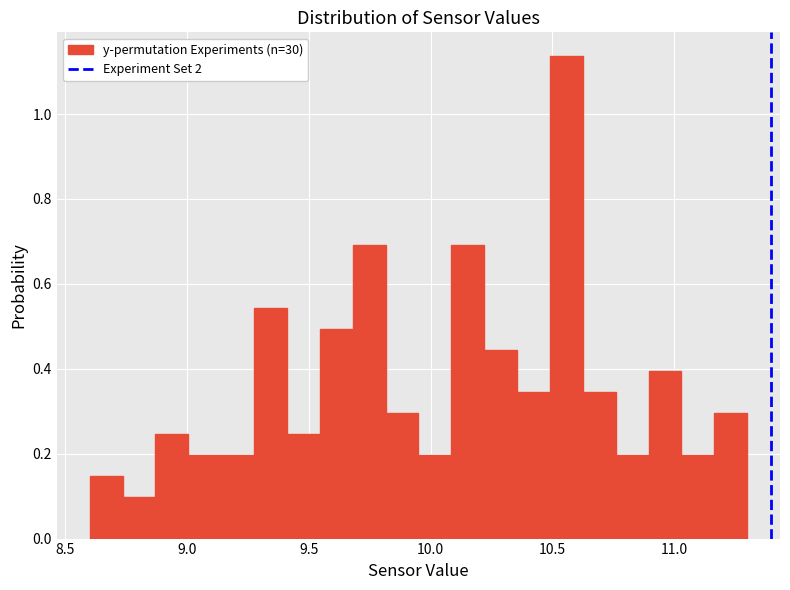

Around what value on the x-axis is the tallest bar? Give the approximate position of its centre, as read against the axis.

10.55